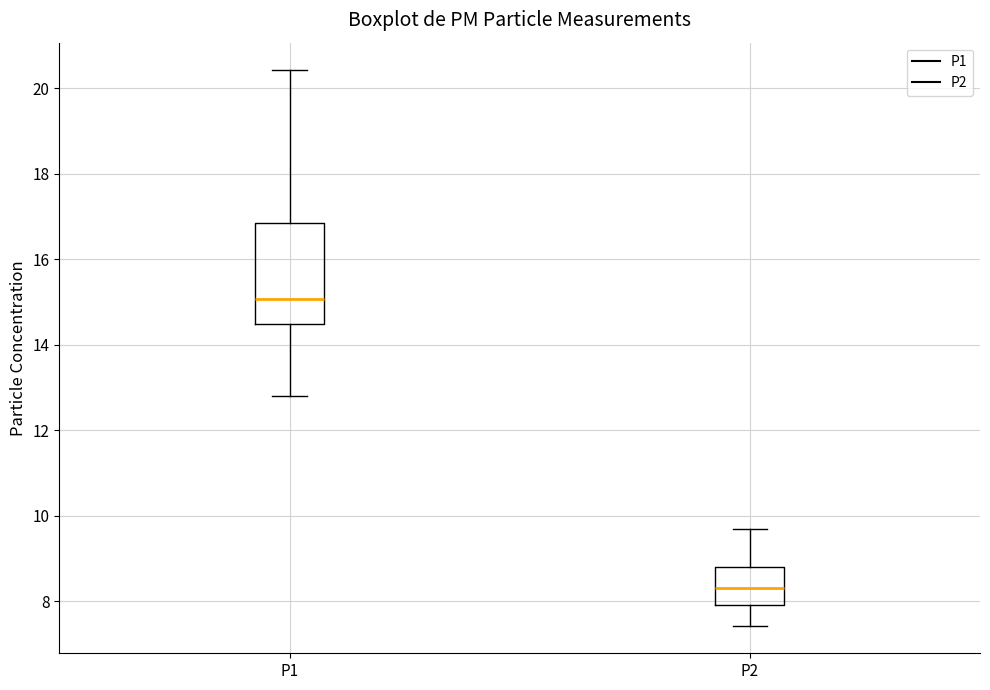

Comparing the boxes themselves (not the whiskers), which one is the tallest?

P1